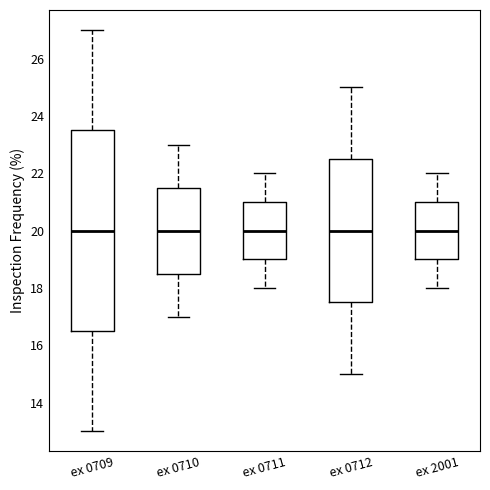

Reading left to right, read every box against the y-axis: the position of its median line, the range the box covers, and the ends of its whiskers. The values are not printed on the chart, so give them approximately, as read against the axis.

ex 0709: median 20.0, box 16.6 to 23.6, whiskers 13.0 to 27.0
ex 0710: median 20.0, box 18.6 to 21.6, whiskers 17.0 to 23.0
ex 0711: median 20.0, box 19.0 to 21.0, whiskers 18.0 to 22.0
ex 0712: median 20.0, box 17.6 to 22.6, whiskers 15.0 to 25.0
ex 2001: median 20.0, box 19.0 to 21.0, whiskers 18.0 to 22.0